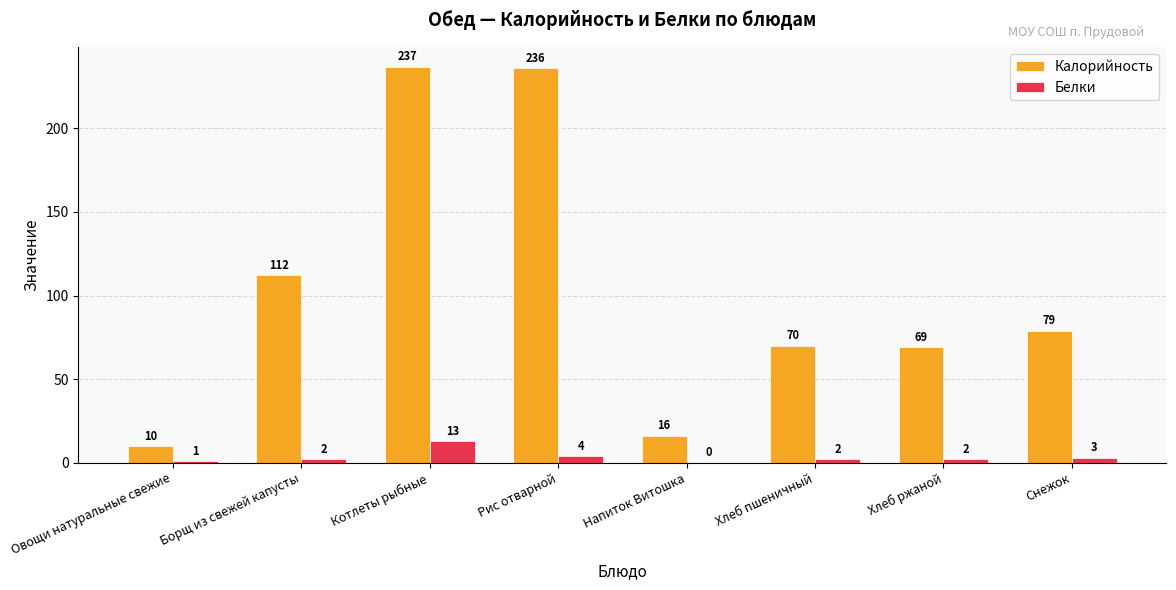

What is the maximum value shown in the chart?

237